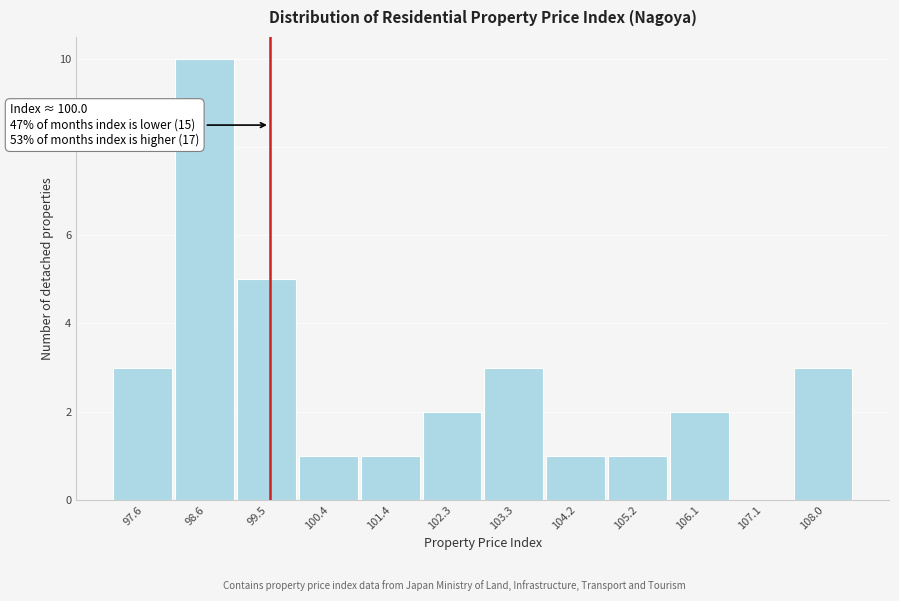

Reading right to left, extract all data points from this chart.

108.0=3	107.1=0	106.1=2	105.2=1	104.2=1	103.3=3	102.3=2	101.4=1	100.4=1	99.5=5	98.6=10	97.6=3